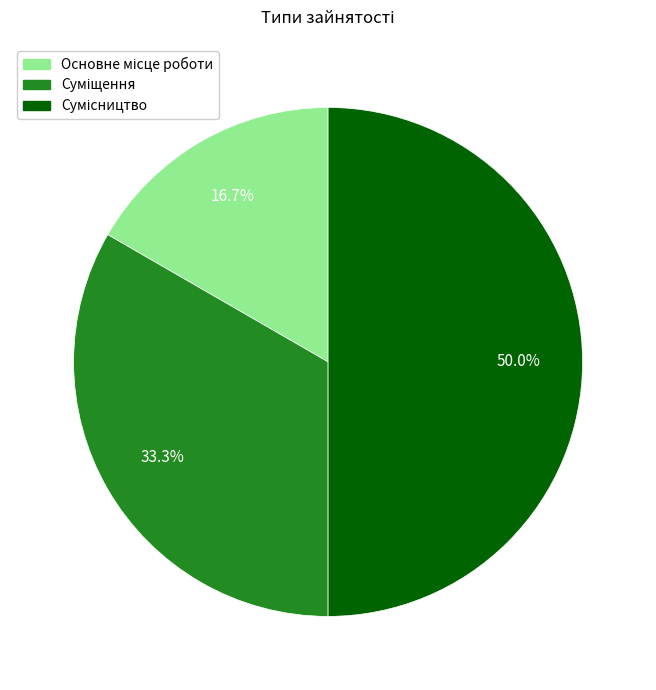

Do Сумісництво and Суміщення together represent more than half of the pie?

Yes